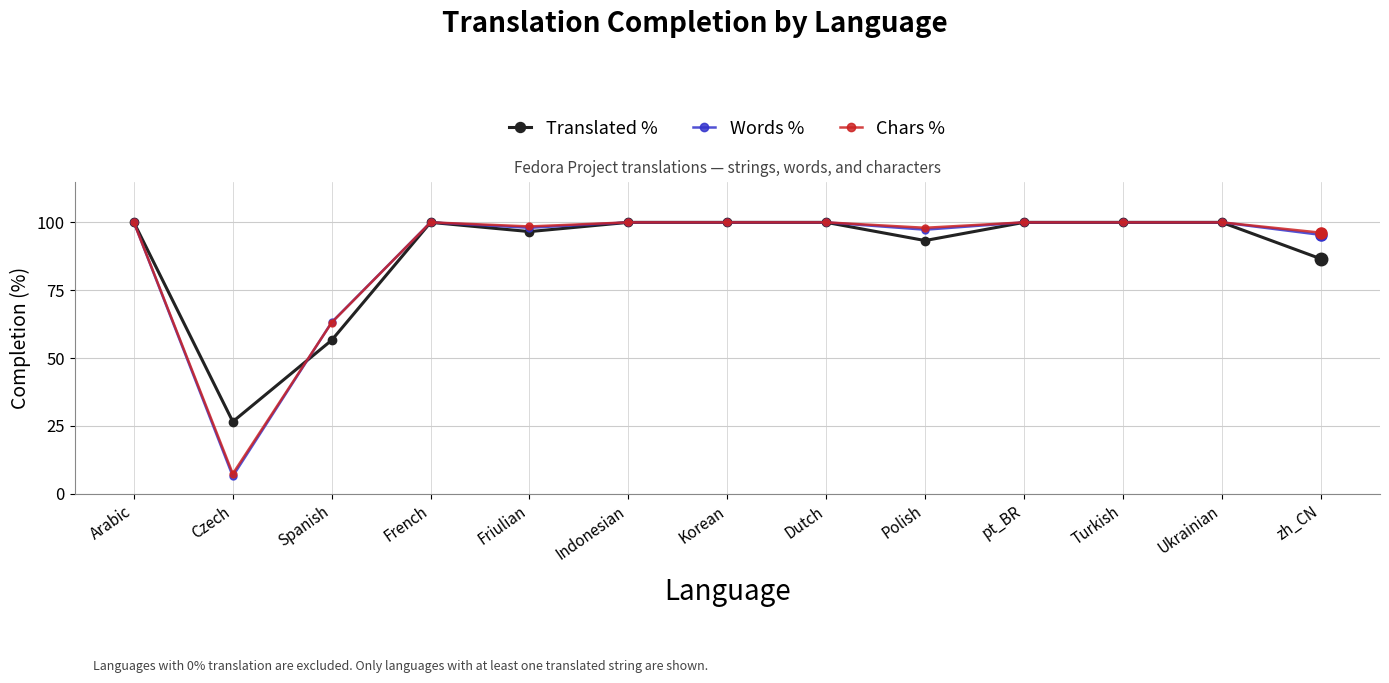

What is the total value across all series at Turkish?

300.0